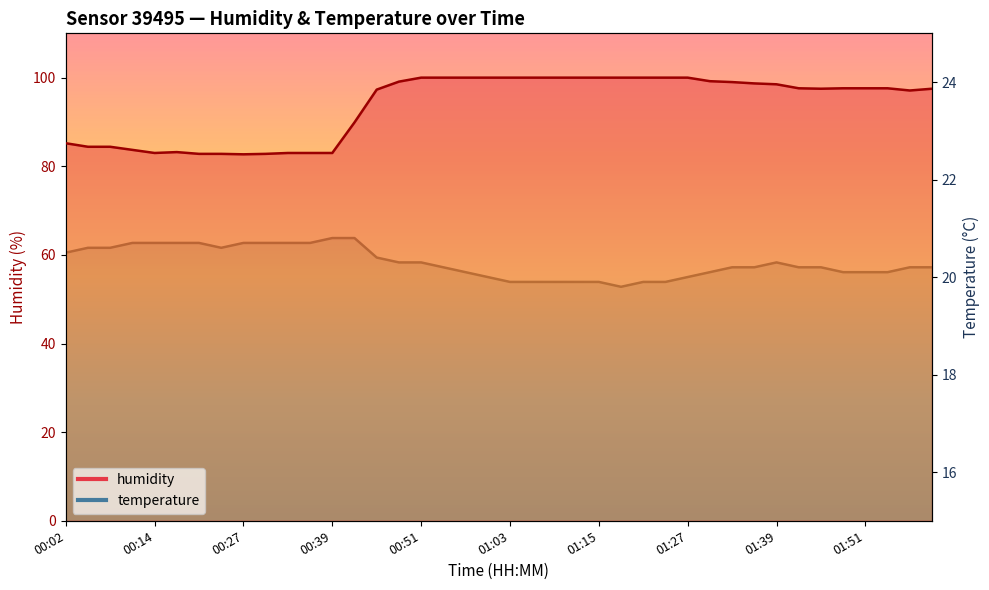

Where is the first local maximum for humidity?

00:17